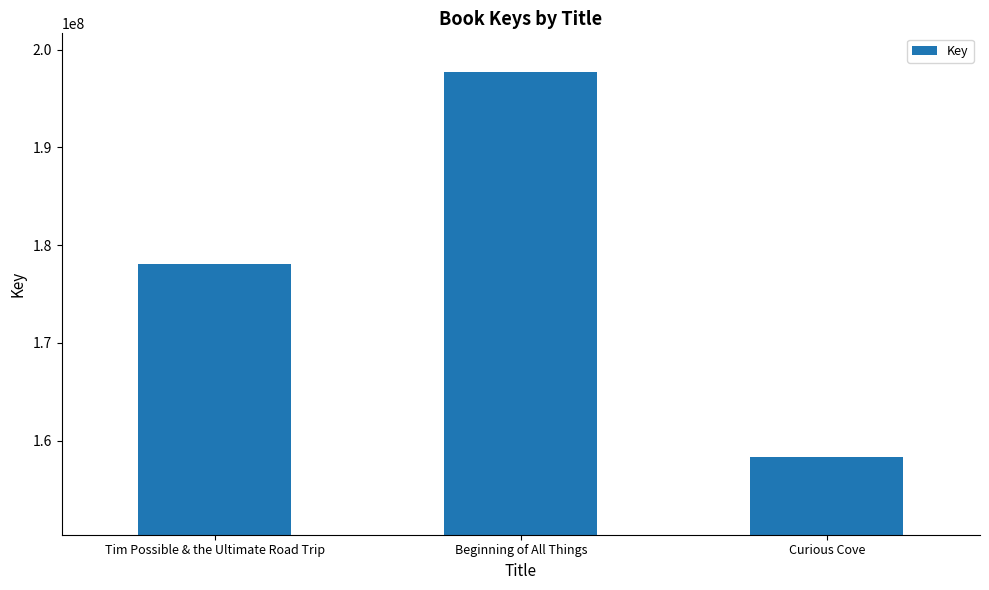

What position from the right is Tim Possible & the Ultimate Road Trip?

3